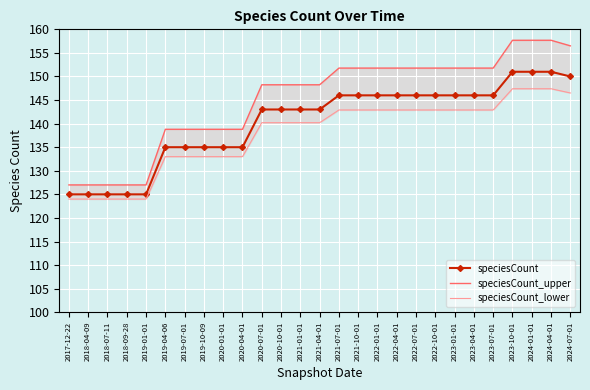

Is it true that speciesCount_upper equals 157.7 at 2024-04-01?

True